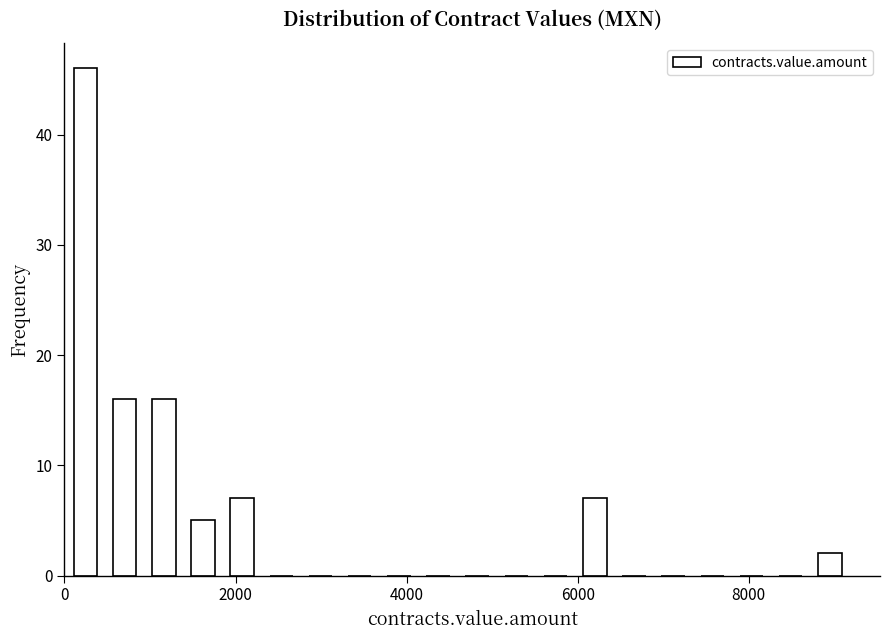

Around what value on the x-axis is the tallest bar? Give the approximate position of its centre, as read against the axis.

200